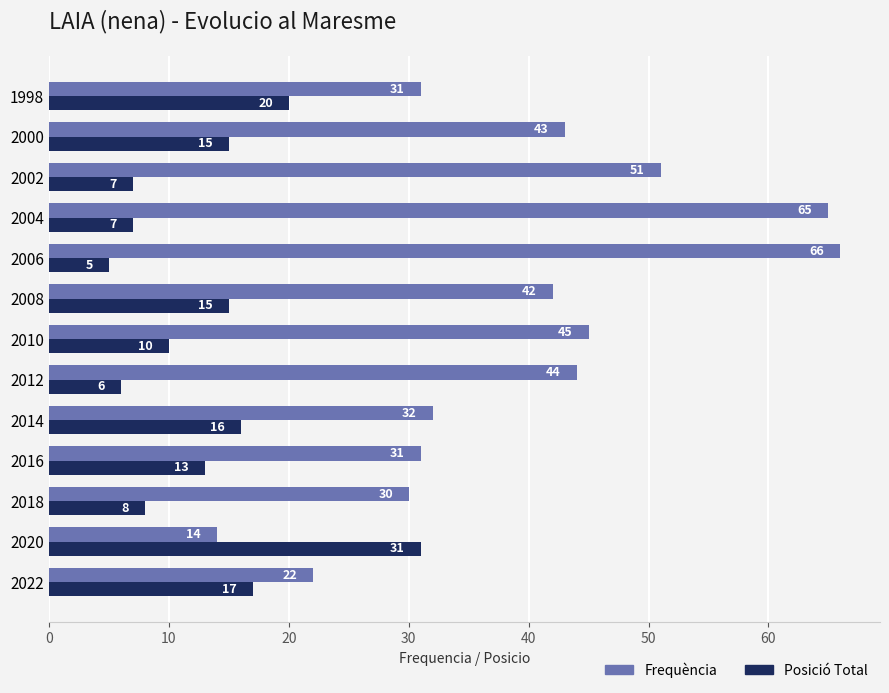

What is the total value across all series at 2020?

45